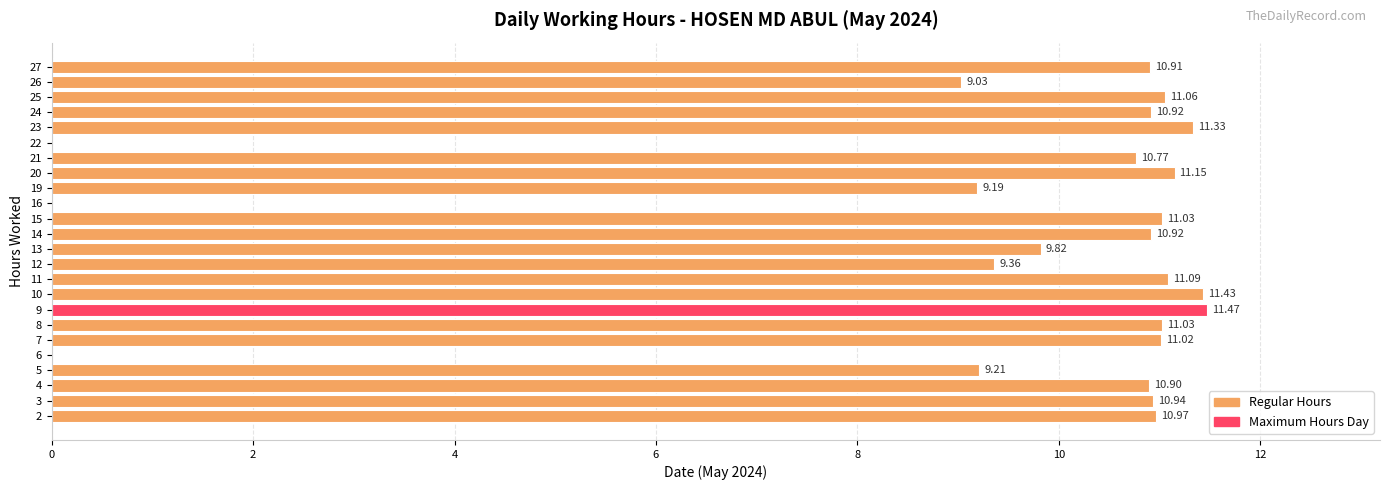

What is the sum of the values at 15 and 22?

11.0